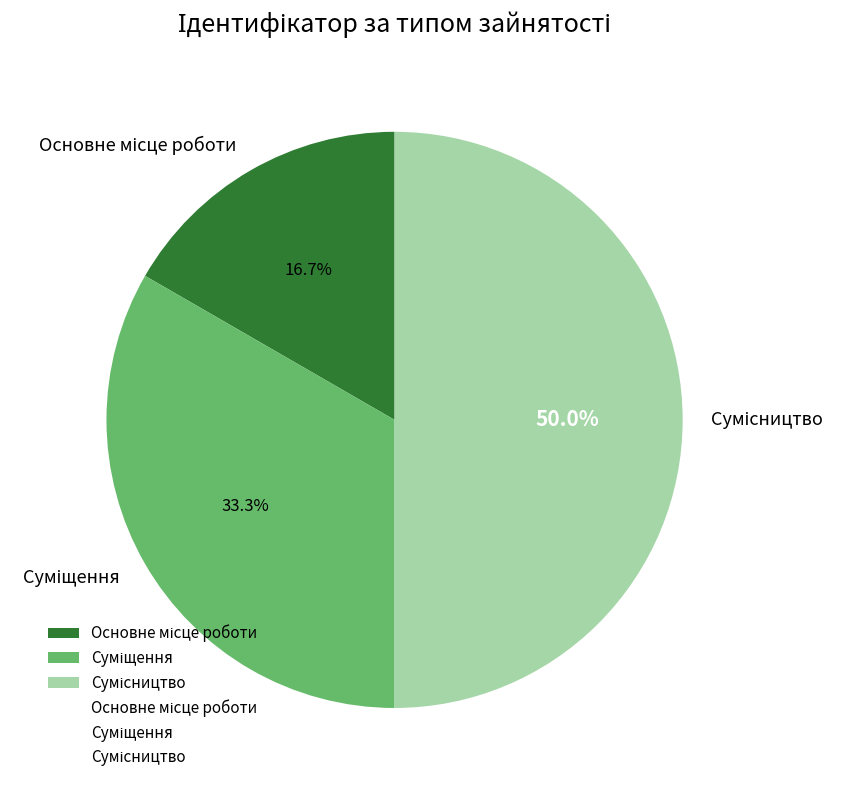

To the nearest percent, what is the difference between the Суміщення and Основне місце роботи slice percentages?

17%